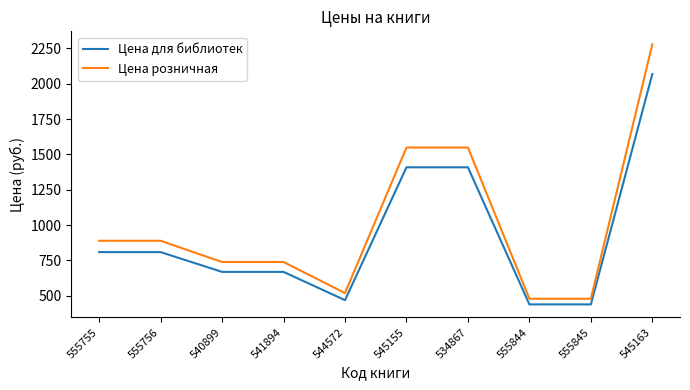

Is the value of Цена для библиотек at 534867 greater than the value of Цена розничная at 555756?

Yes